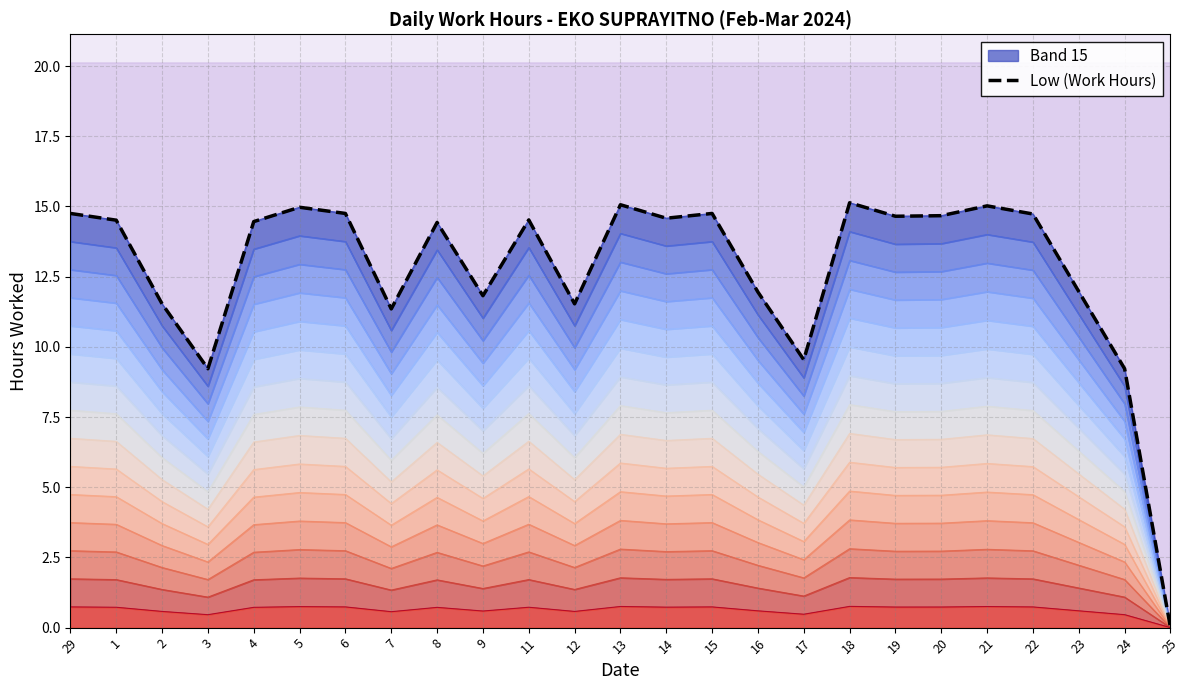

The value at 15 is 22.3. True or false?

False